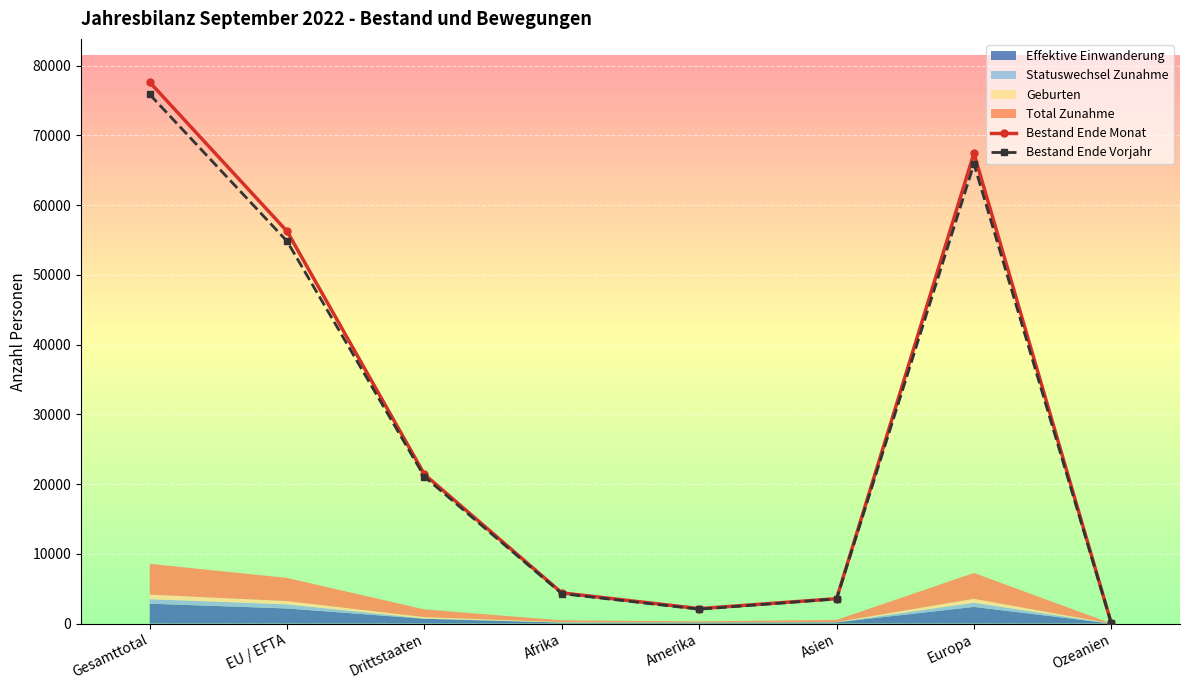

The value of Bestand Ende Monat at Amerika is 3736. True or false?

False